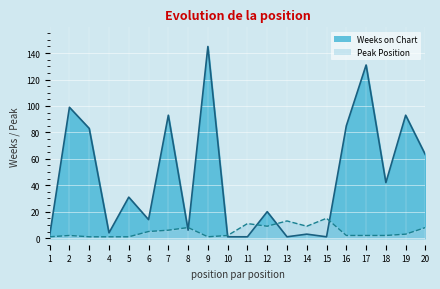

What is the lowest value of the Weeks on Chart series?

1